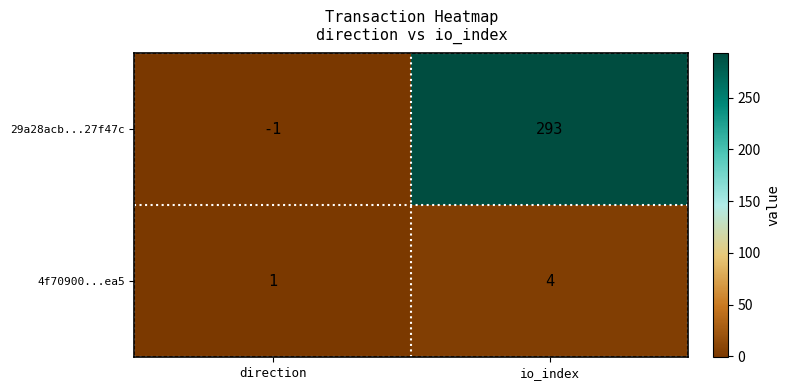

What is the greatest value displayed?

293